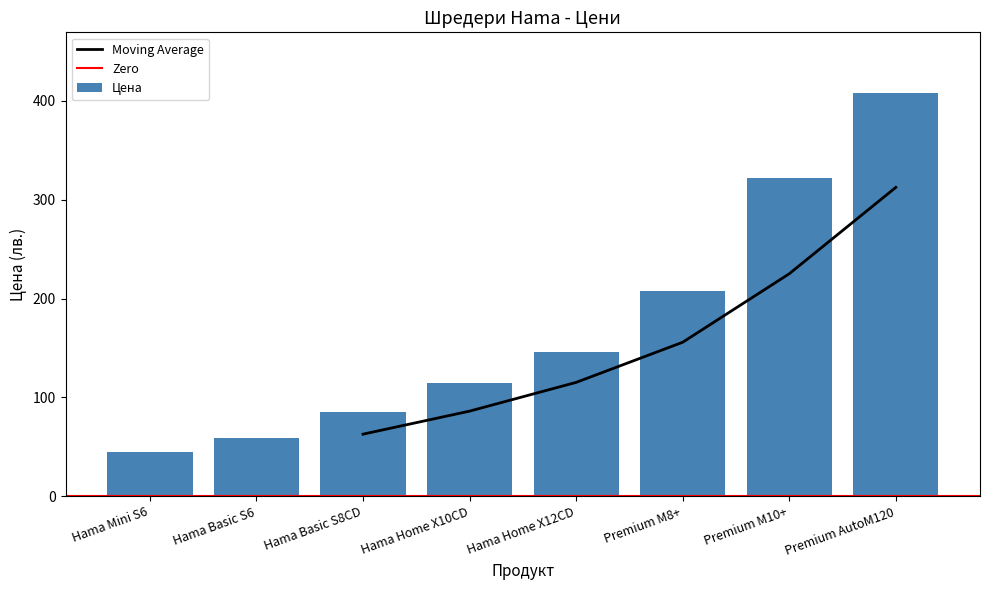

The chart shows a value of 114.3 at Hama Home X10CD. True or false?

True